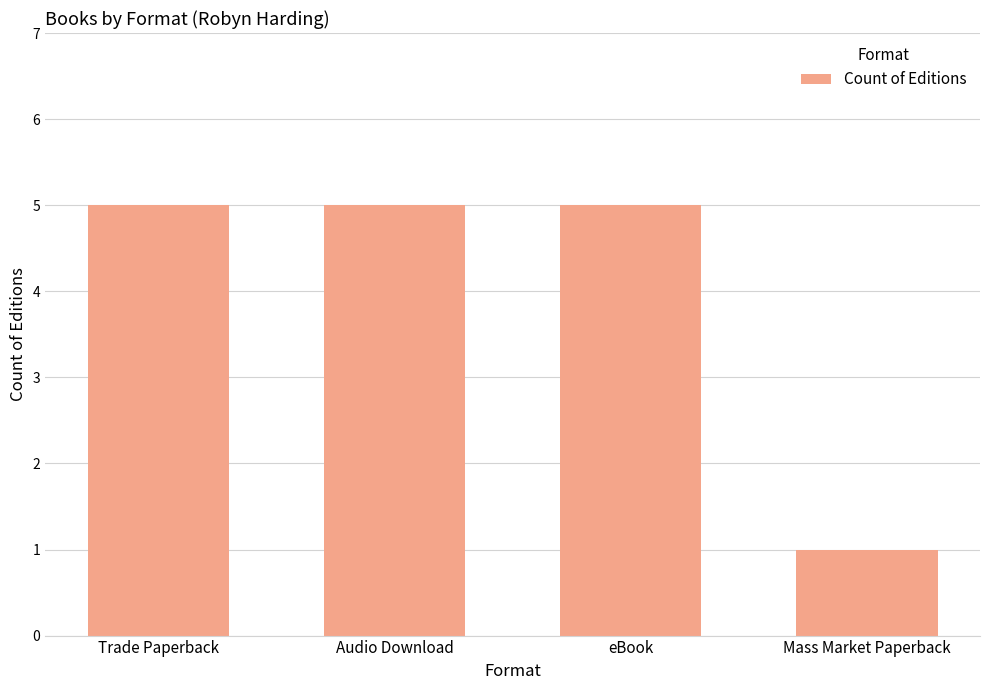

What is the difference between the maximum and minimum values?

4